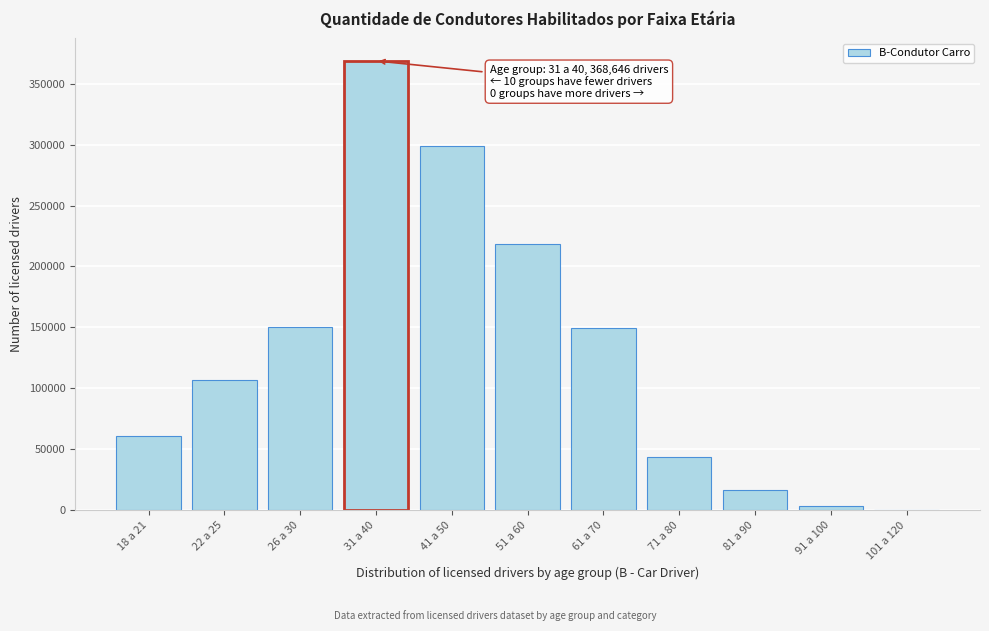

The value at 18 a 21 is 84946. True or false?

False